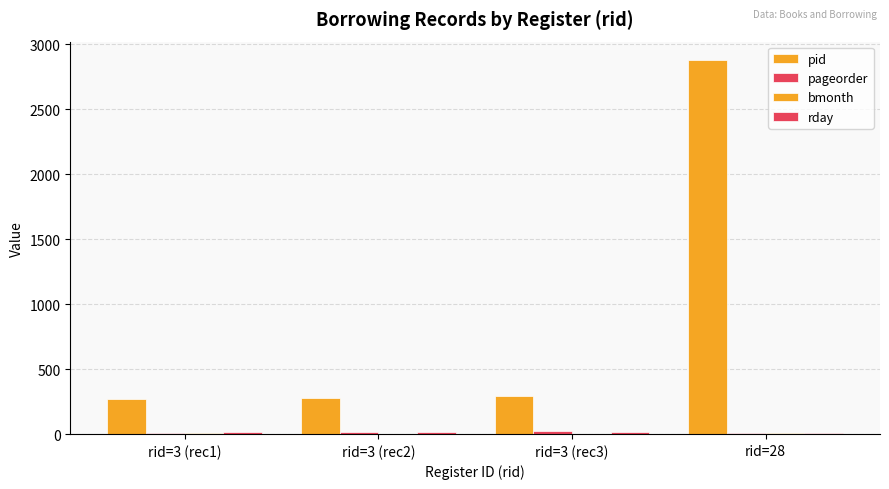

Are the bars grouped side by side (vs. stacked)?

Yes